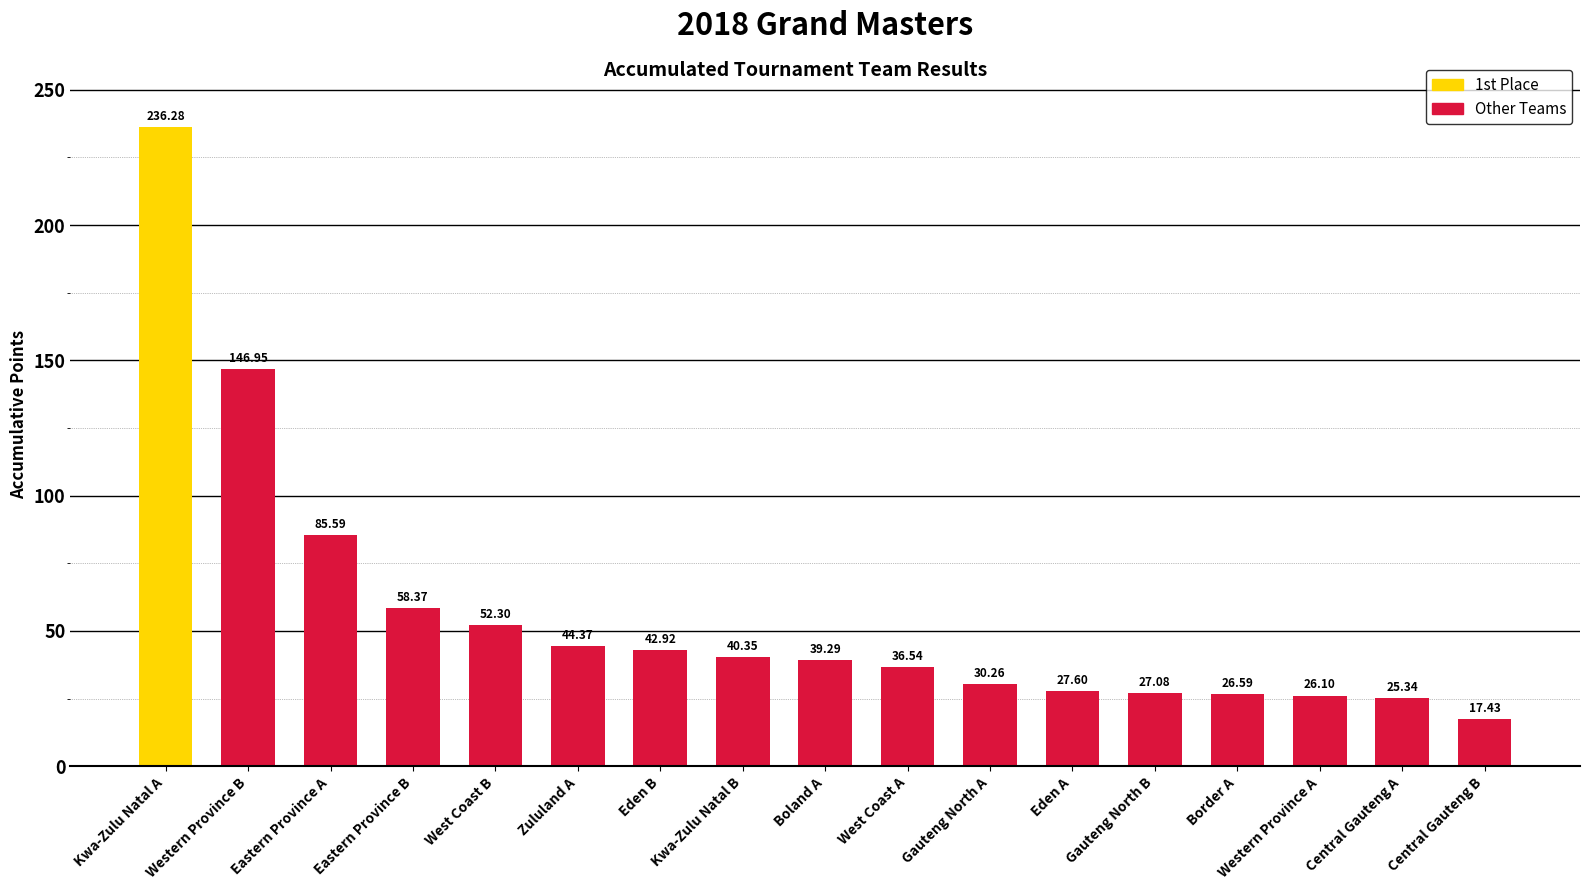

Are the bars grouped side by side (vs. stacked)?

No